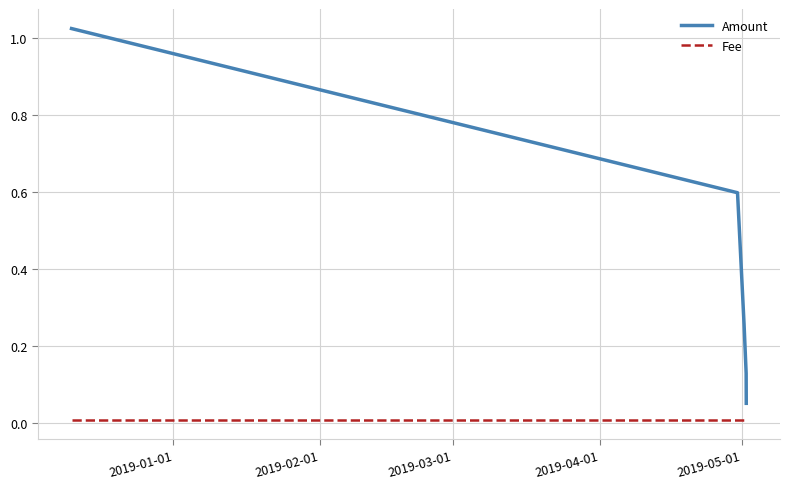

True or false: Amount and Fee intersect in this chart.

False